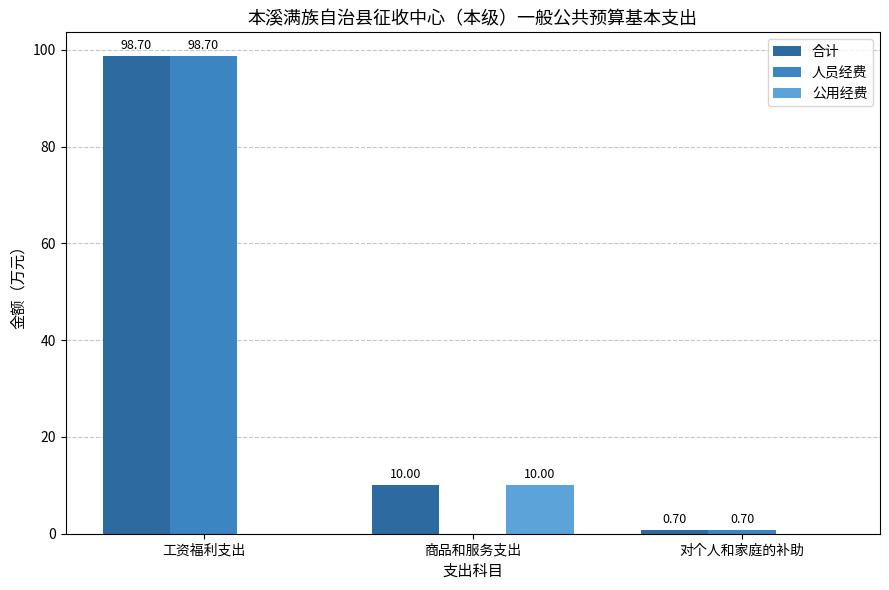

At which label does 合计 reach its peak?

工资福利支出